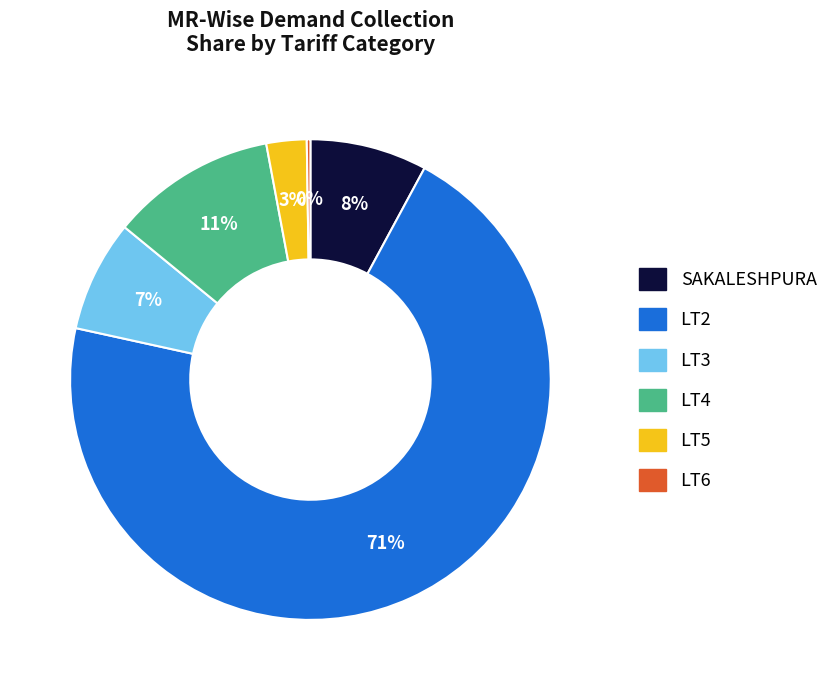

What percentage is the LT3 slice, to the nearest percent?

7%